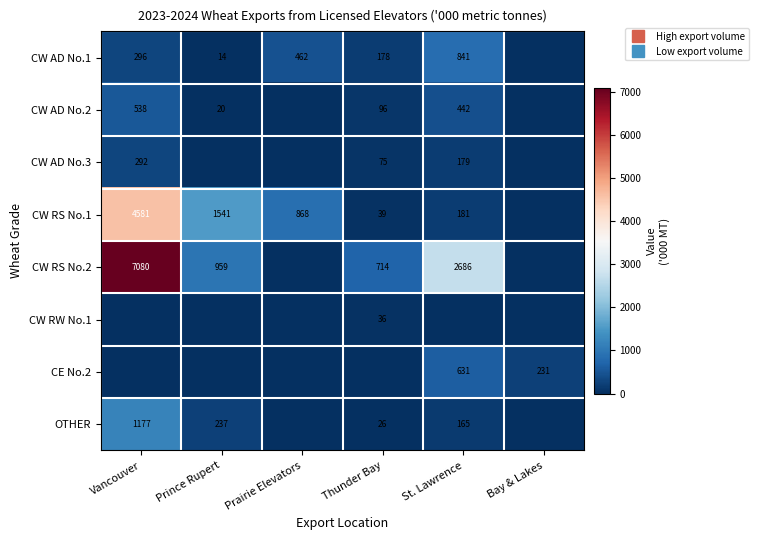

At which label does CW RS No.1 first exceed 868?

Vancouver